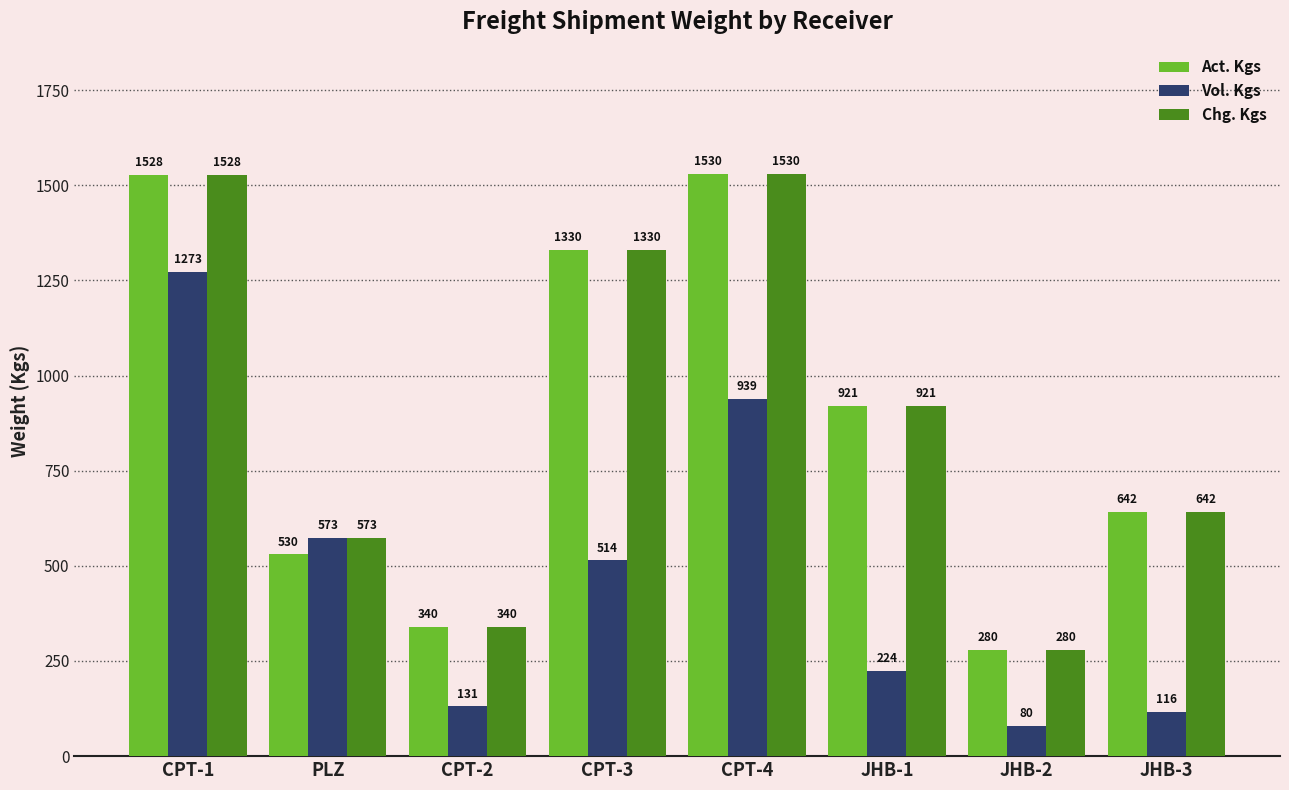

Which label corresponds to the largest value in the chart?

CPT-4